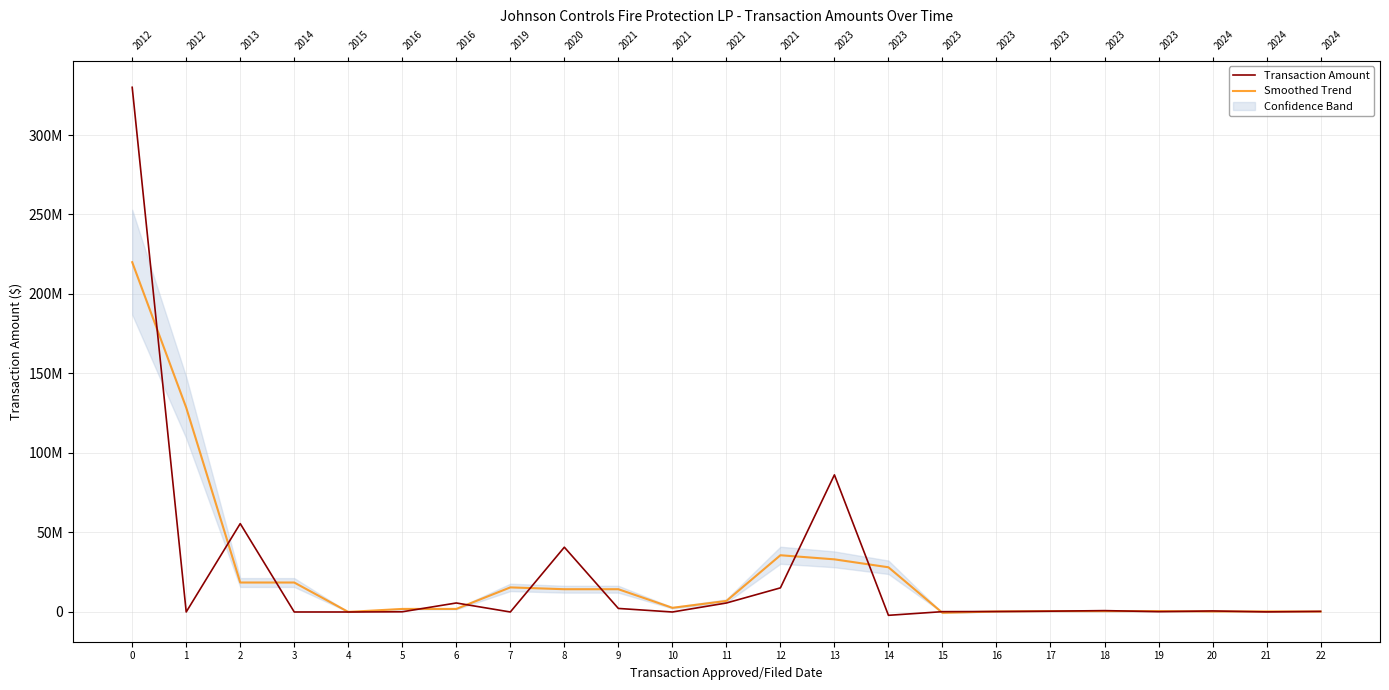

Which series has the largest total across all categories?

Transaction Amount